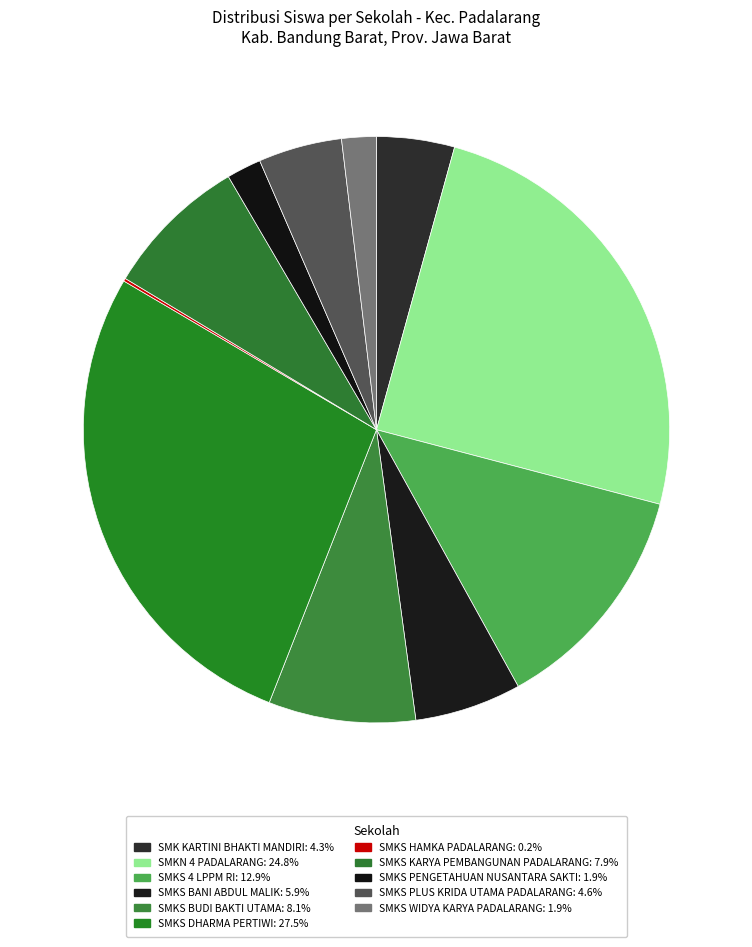

Does SMKS PENGETAHUAN NUSANTARA SAKTI represent more than half of the total?

No